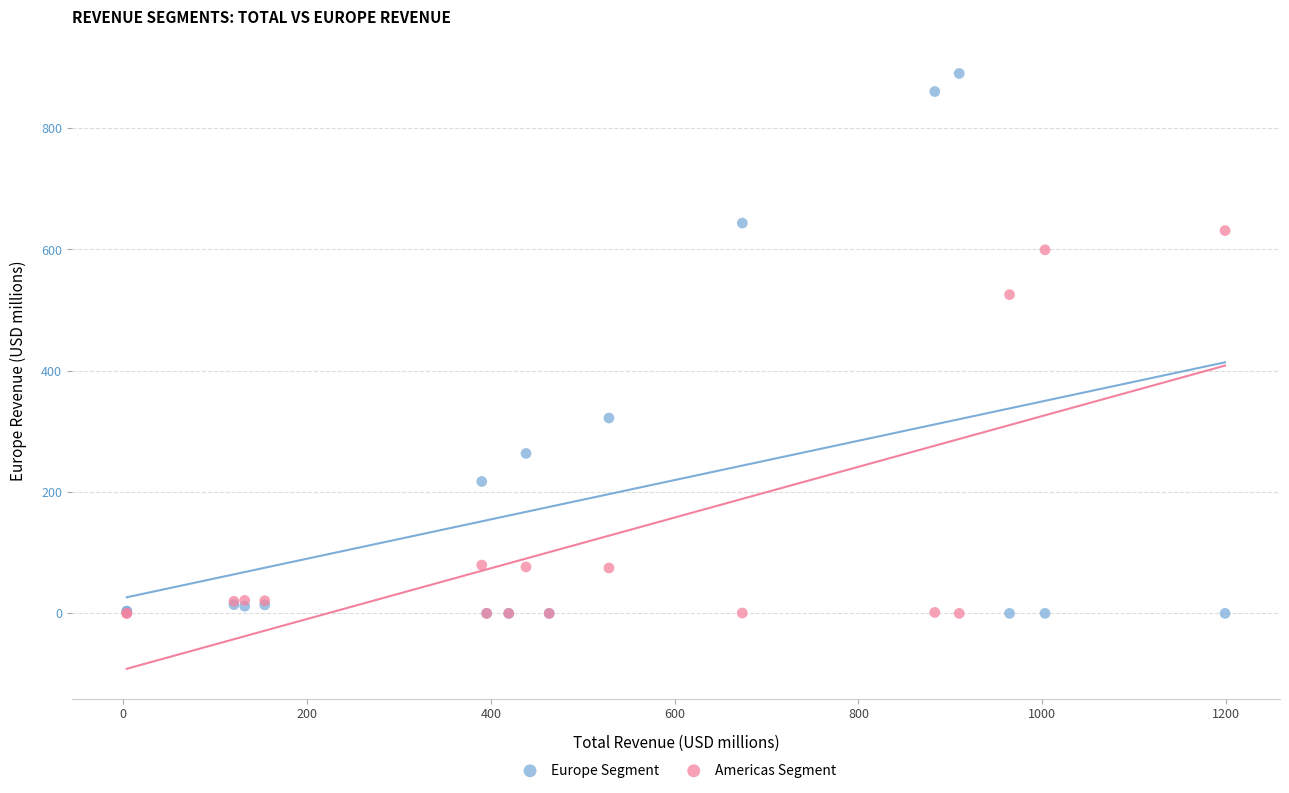

In the Europe Segment series, what Y value is closest to 445?

322.1